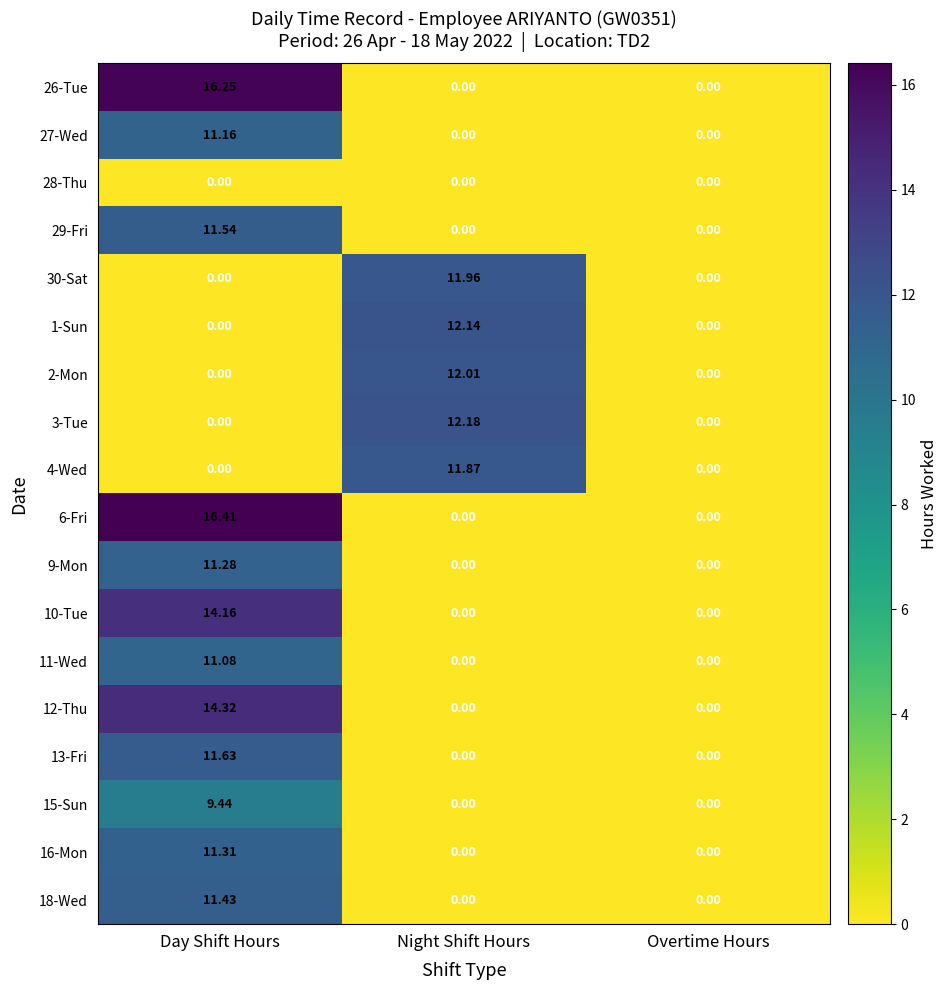

At which category is the sum across all series the highest?

Day Shift Hours